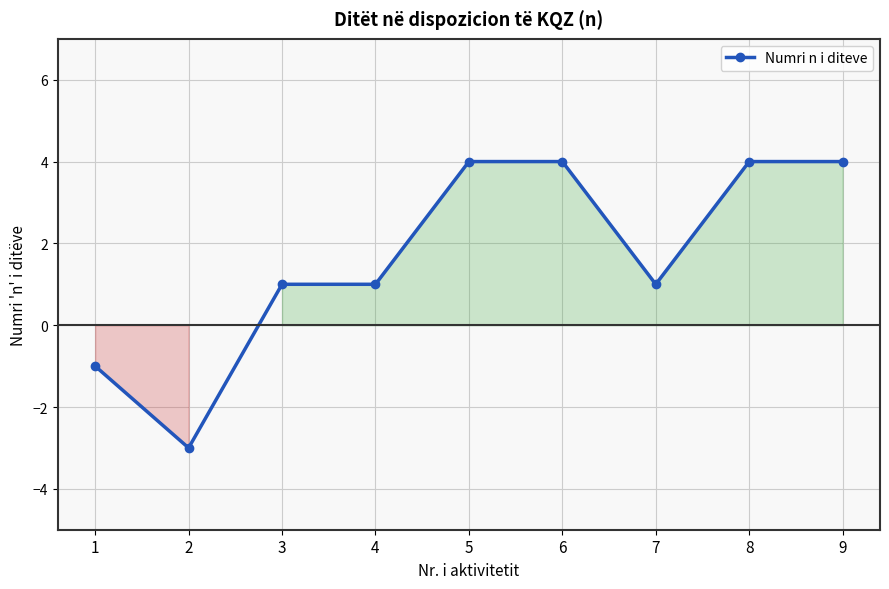

True or false: the data shows -1 at 1.

True